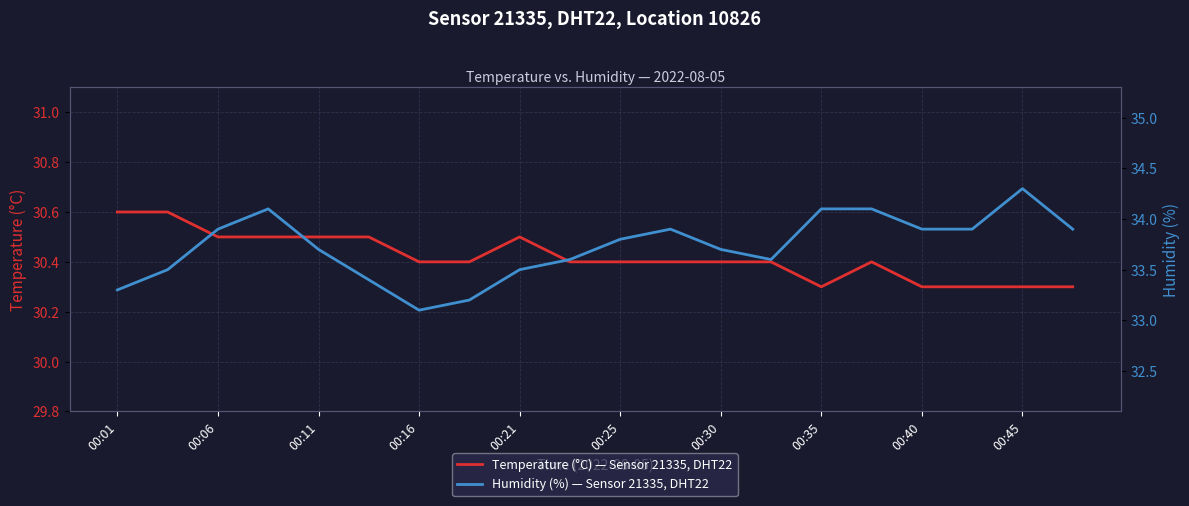

Is it true that Temperature (°C) — Sensor 21335, DHT22 equals 30.3 at 00:35?

True